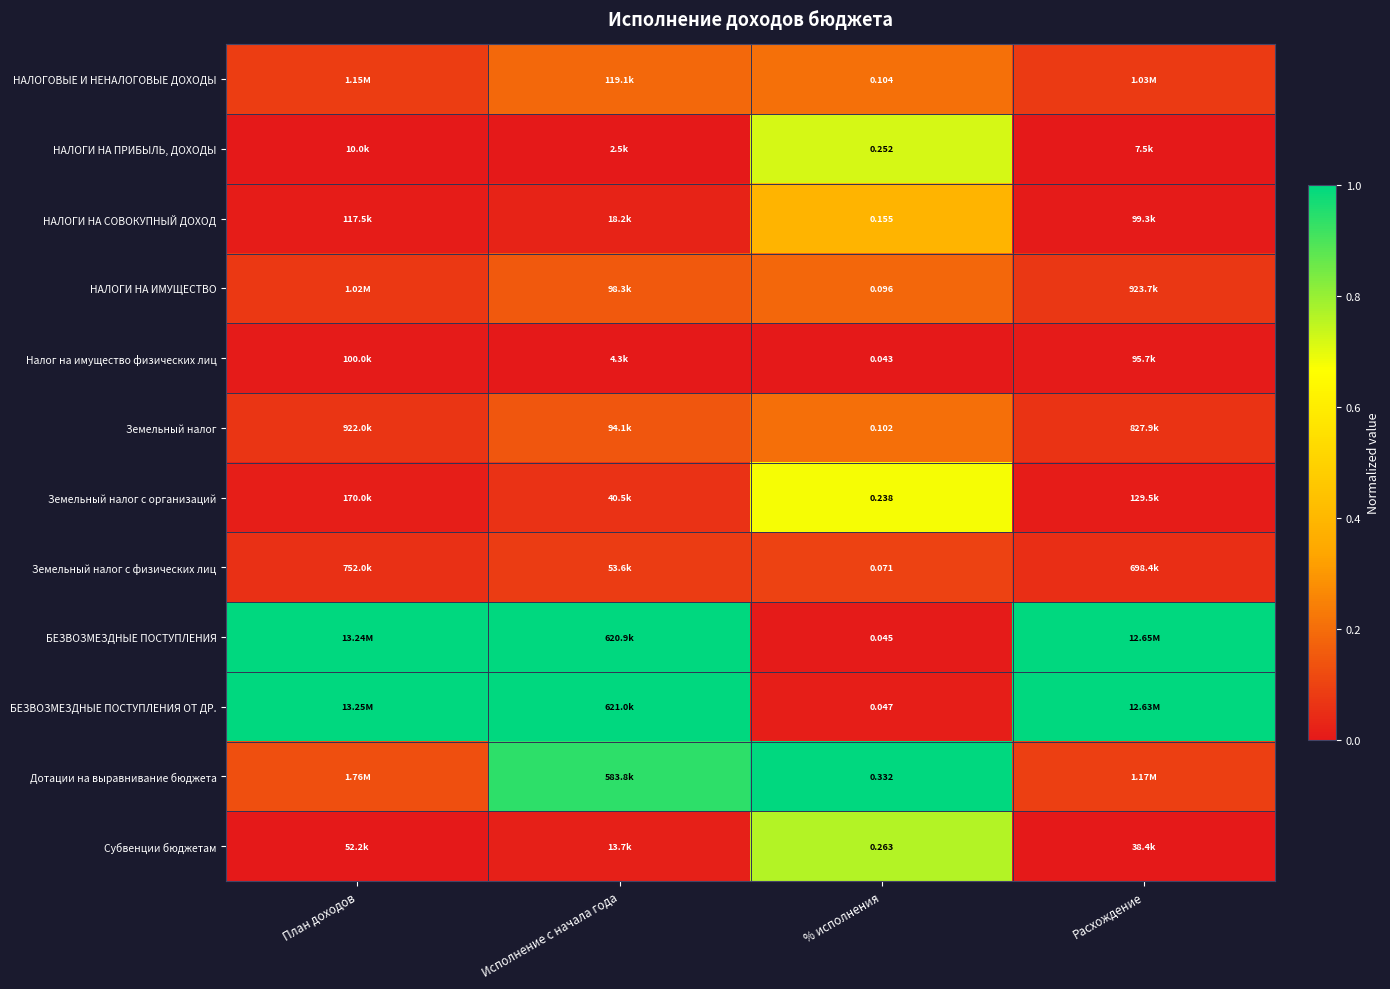

At how many categories does at least one series exceed 0?

4